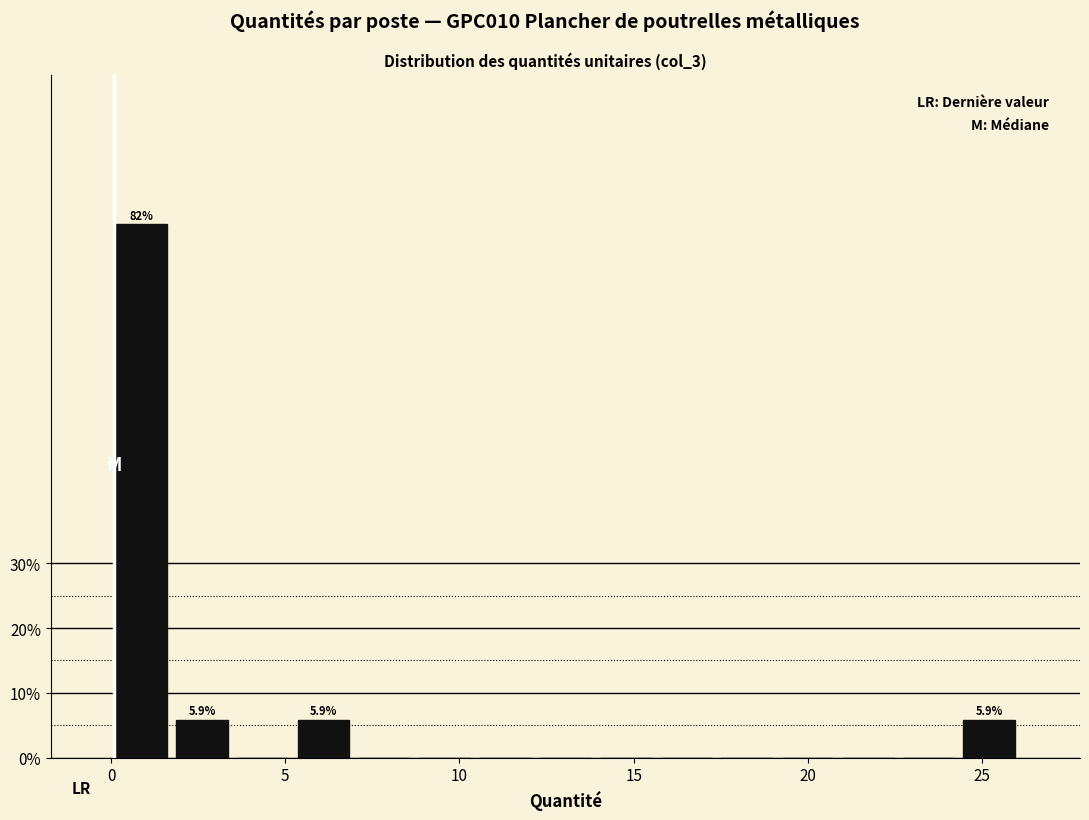

Read against the x-axis, roughly where is the centre of the tallest bar?

1.0